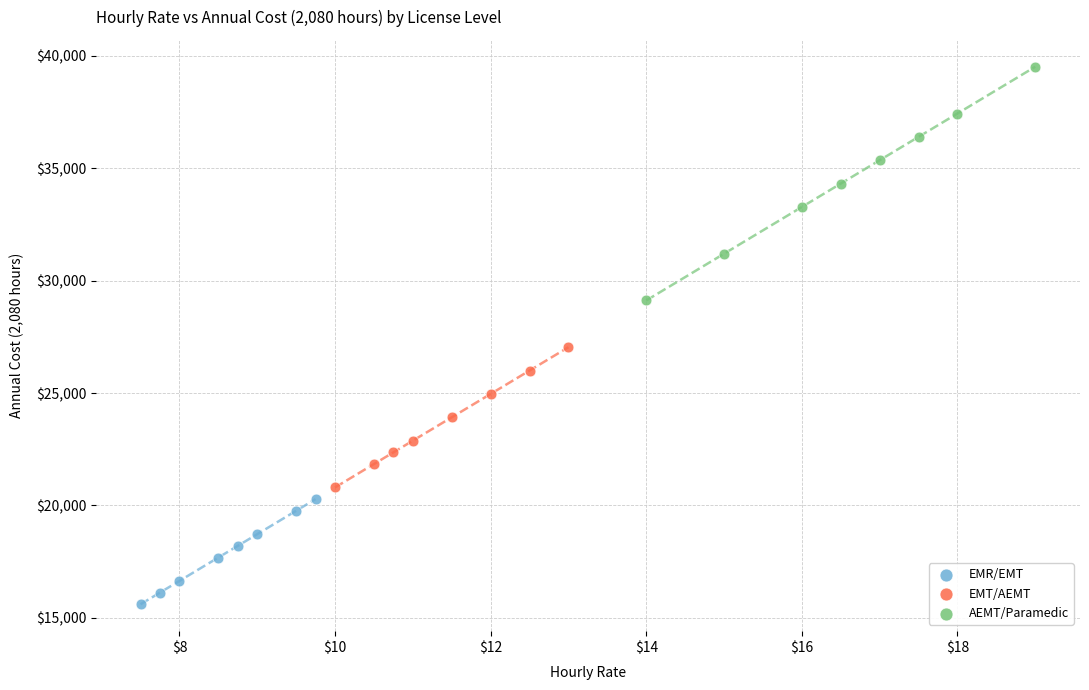

Which series reaches the minimum Y coordinate?

EMR/EMT